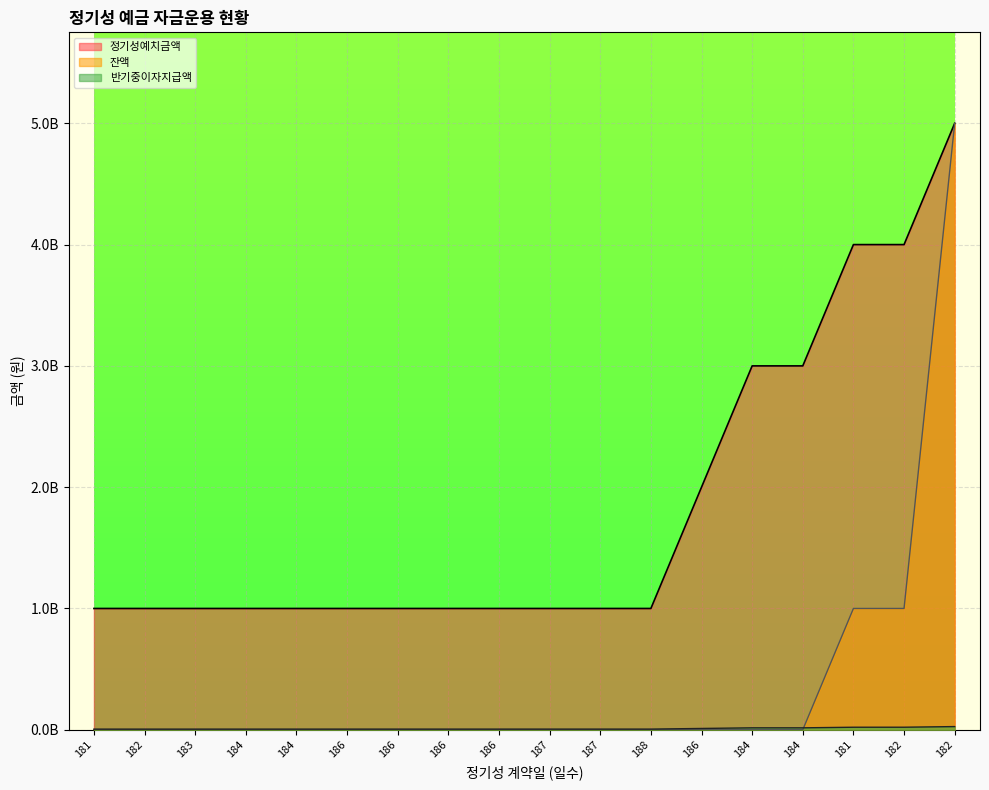

What is the total value across all series at 184?

1005293150